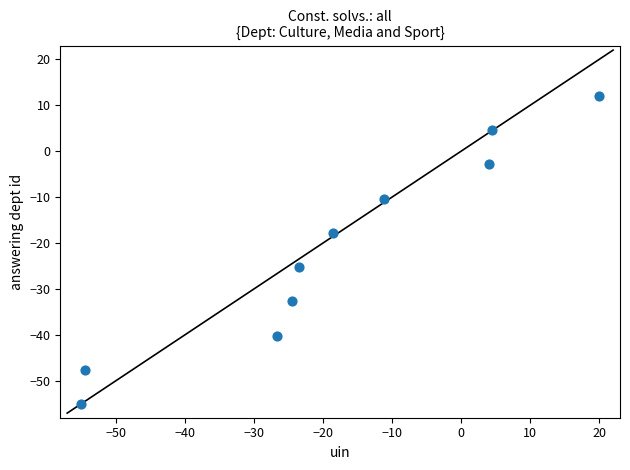

What is the range of X values (max minus min)?

75.0